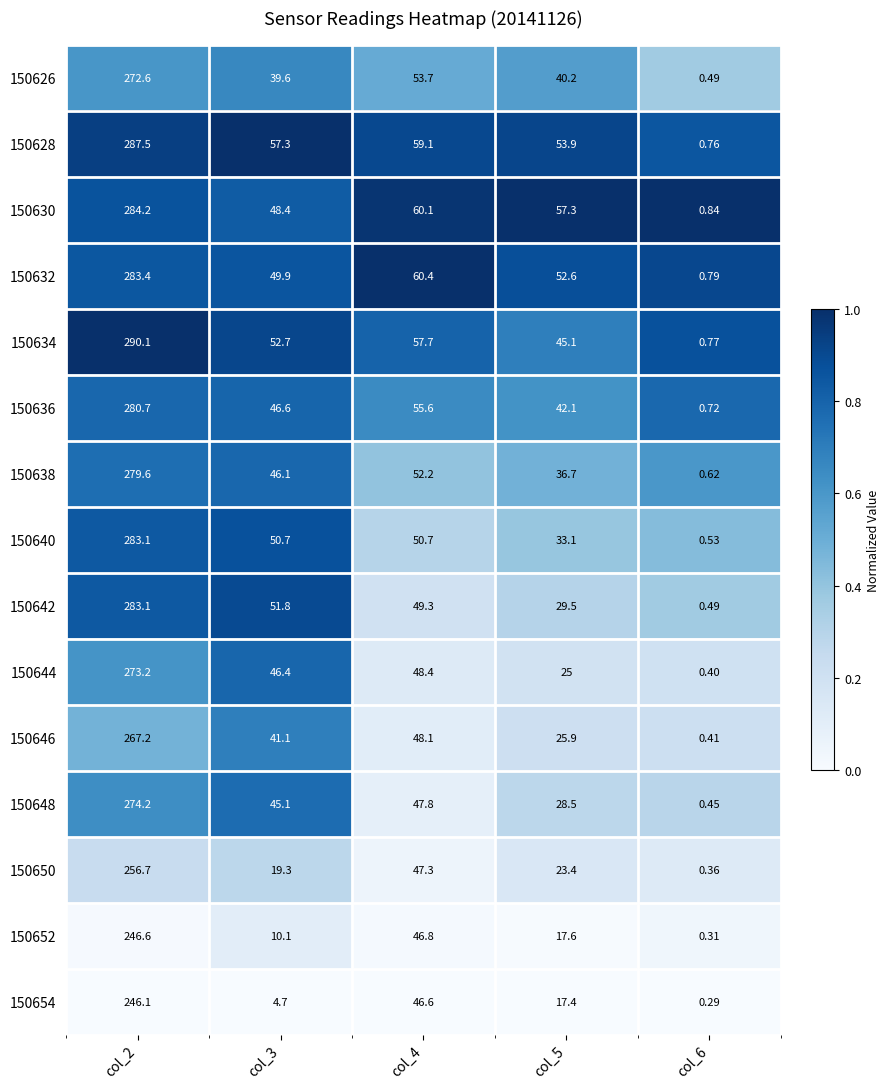

Which series has the largest range (max minus min)?

150634